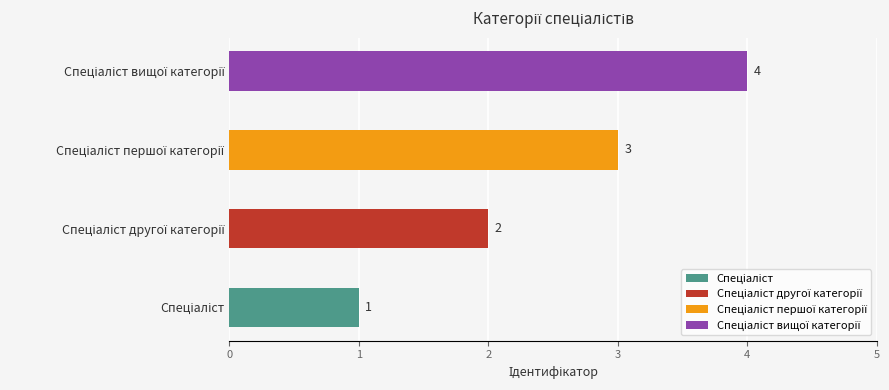

True or false: the data shows 3 at Спеціаліст вищої категорії.

False